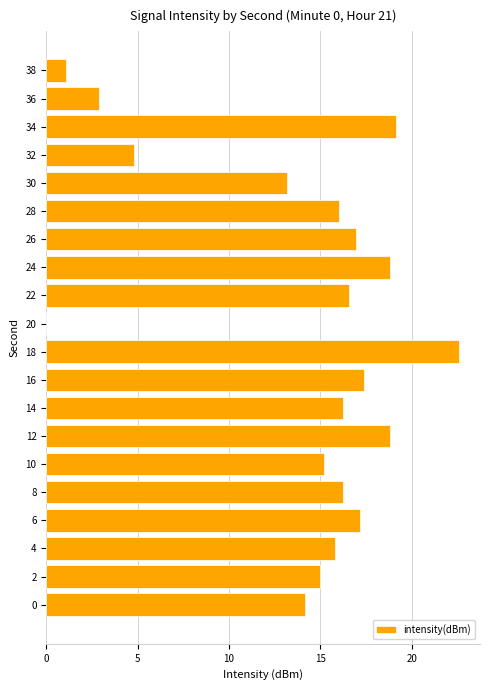

How many series are shown in this chart?

1